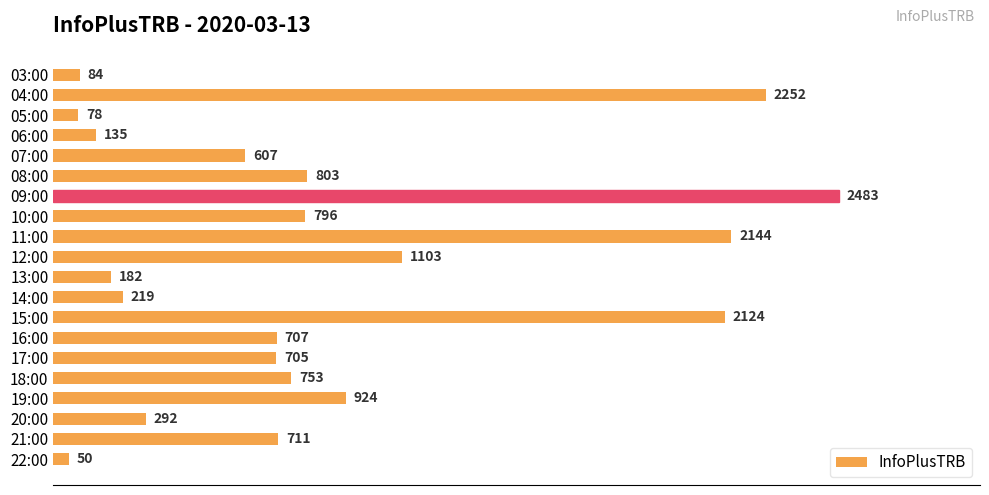

Rank the categories by value from lowest to highest.

22:00, 05:00, 03:00, 06:00, 13:00, 14:00, 20:00, 07:00, 17:00, 16:00, 21:00, 18:00, 10:00, 08:00, 19:00, 12:00, 15:00, 11:00, 04:00, 09:00